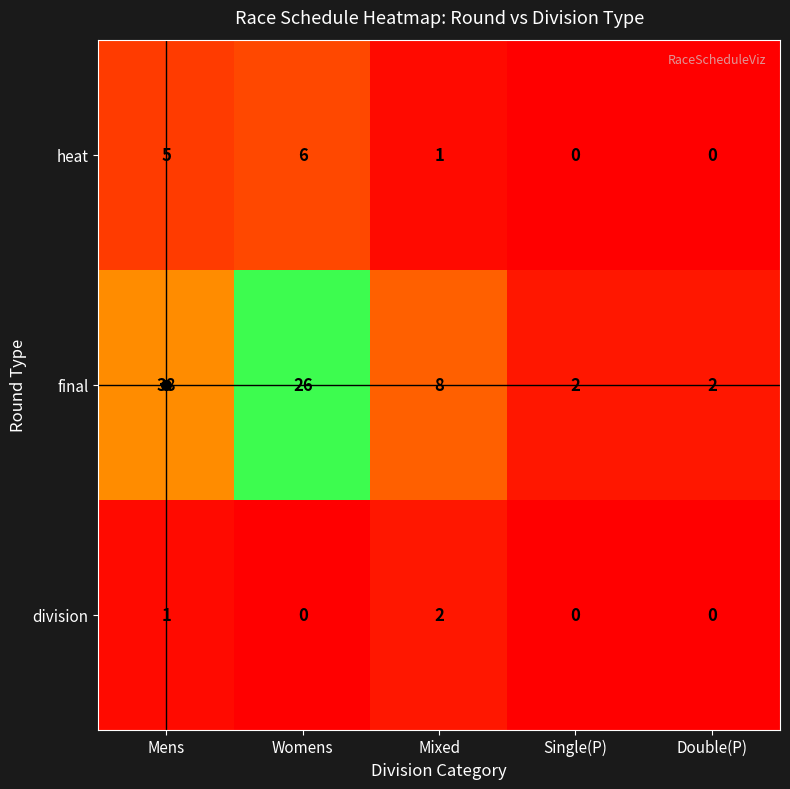

The heat series shows 6 at Womens. True or false?

True